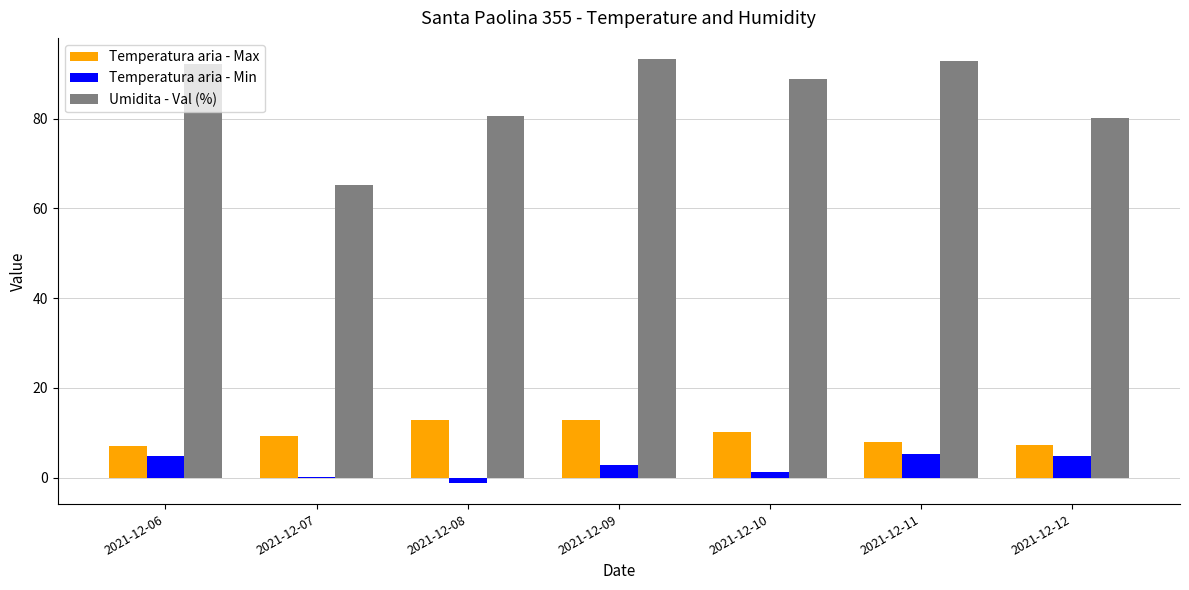

Does the chart contain stacked bars?

No